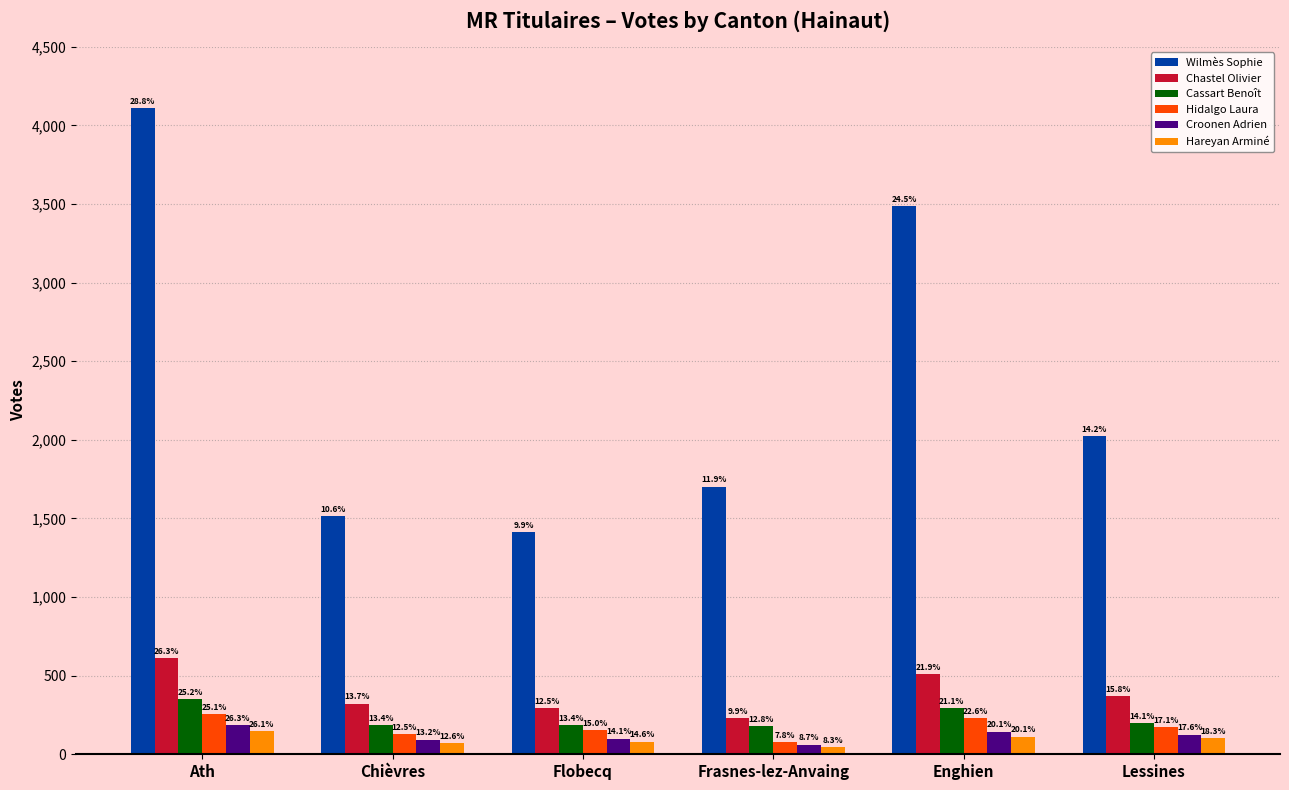

How many bars are there in each group?

6